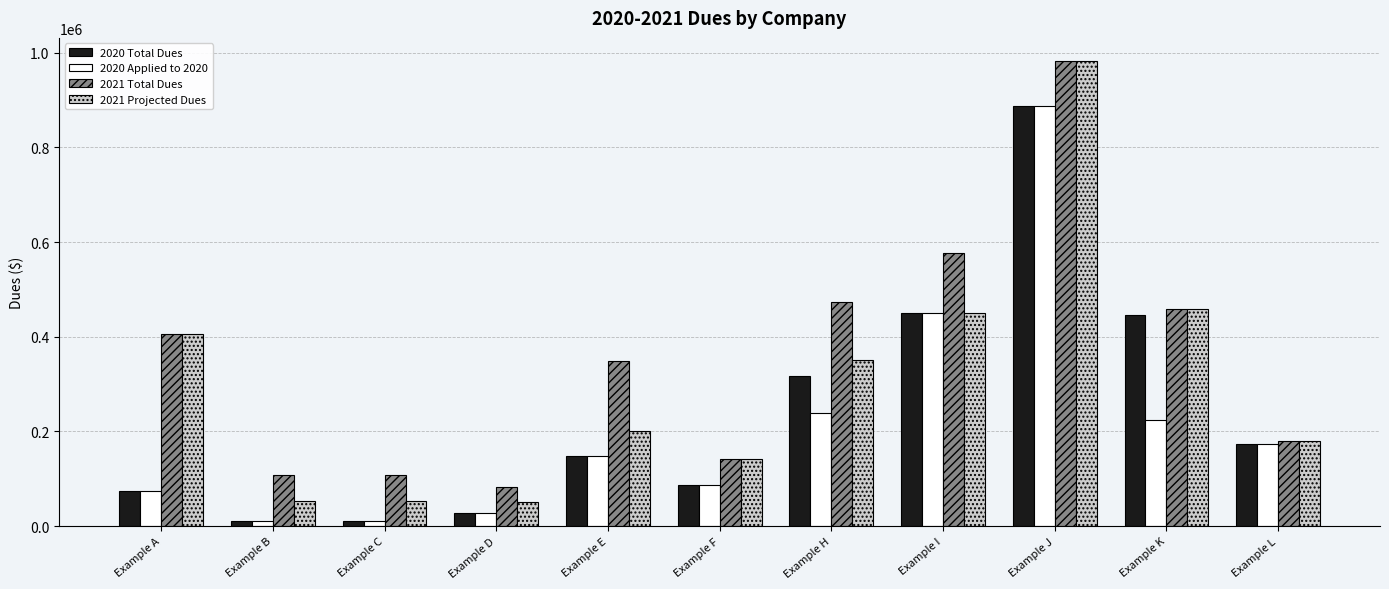

The value of 2021 Total Dues at Example J is 982523.0. True or false?

True